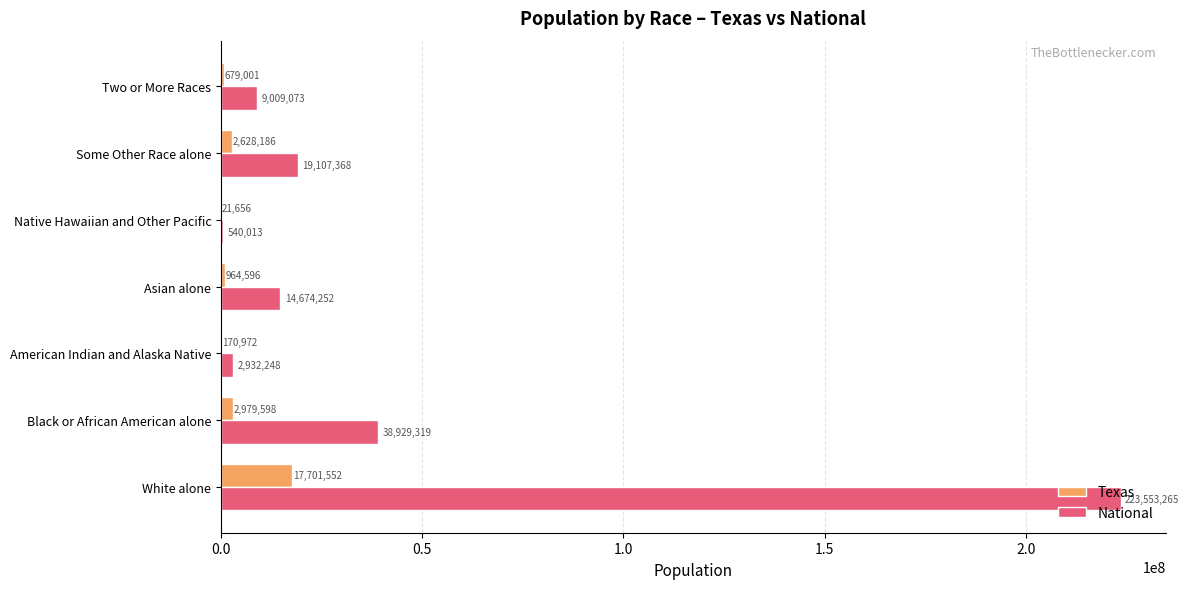

What is the maximum value for Texas?

17701552